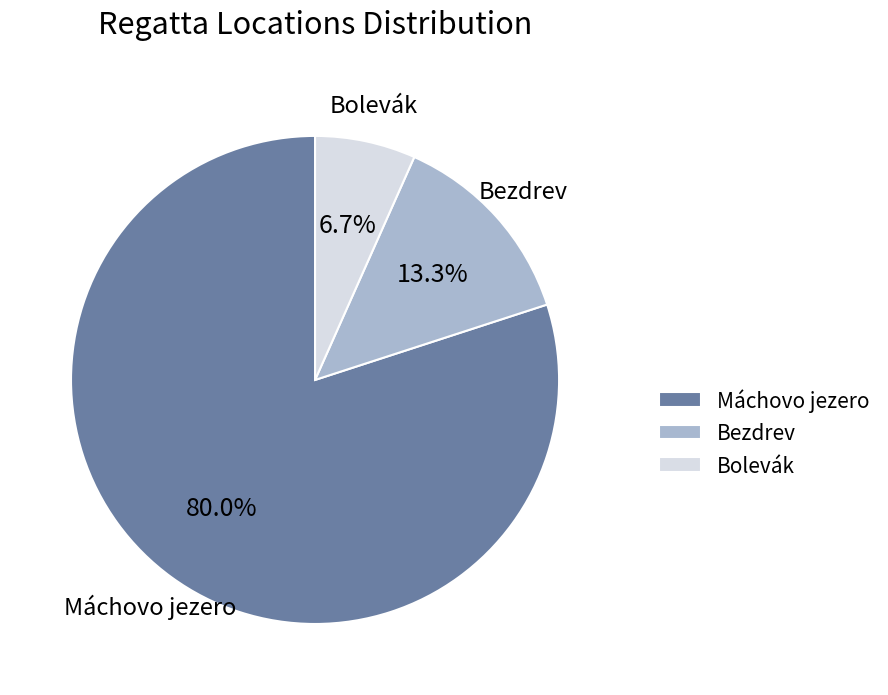

What is the largest slice in the pie chart?

Máchovo jezero